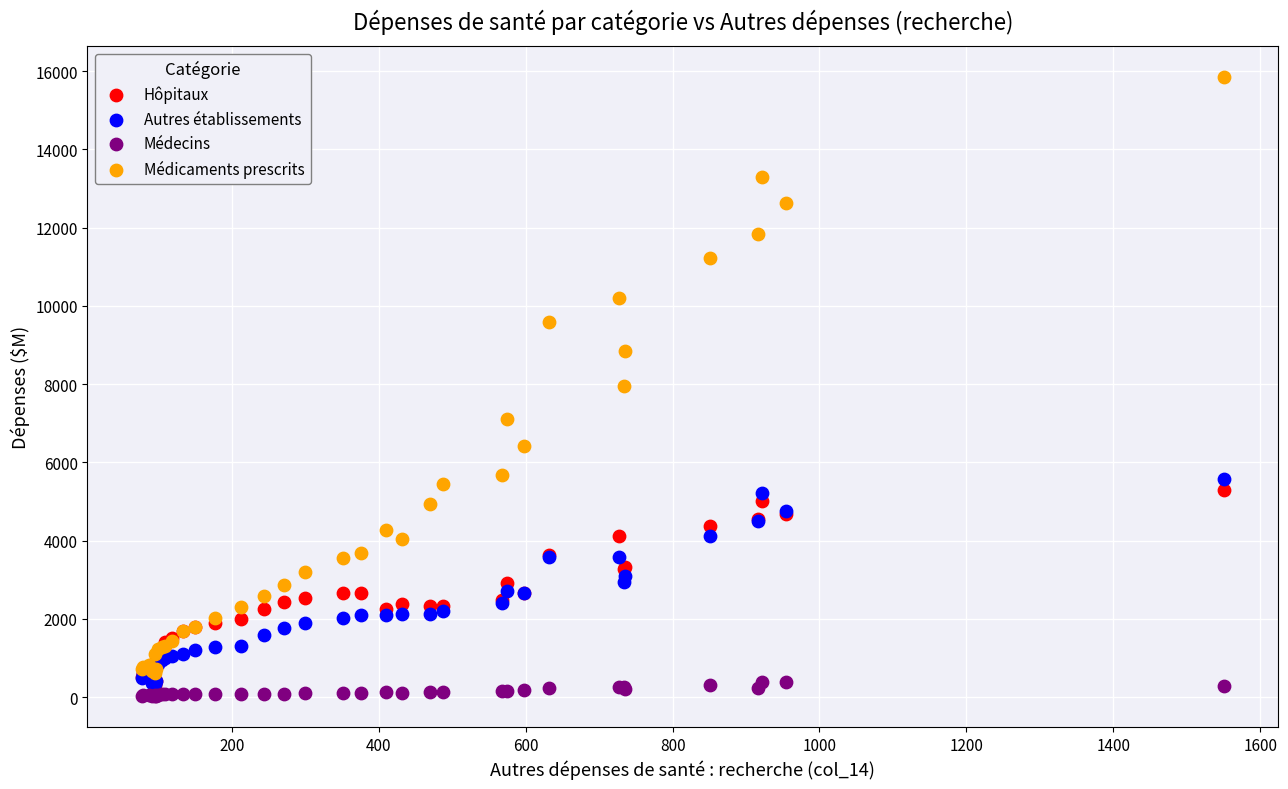

In the Médicaments prescrits series, what Y value is closest to 8230?

7943.9